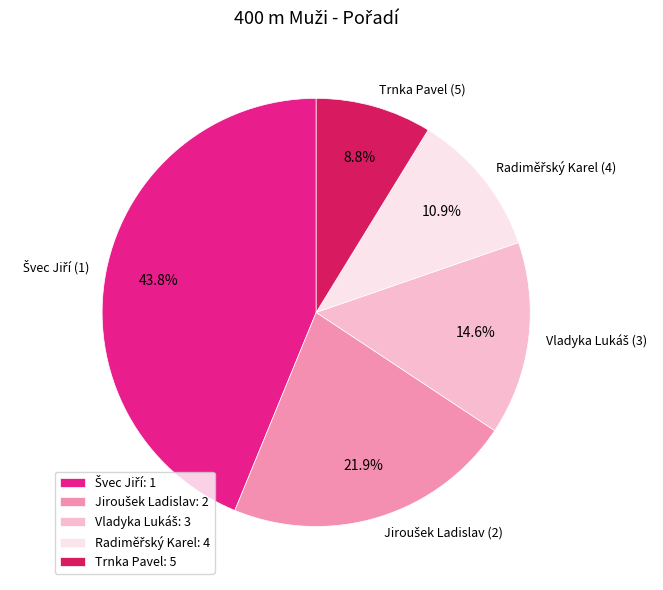

To the nearest percent, what is the difference between the largest and smallest slice percentages?

35%